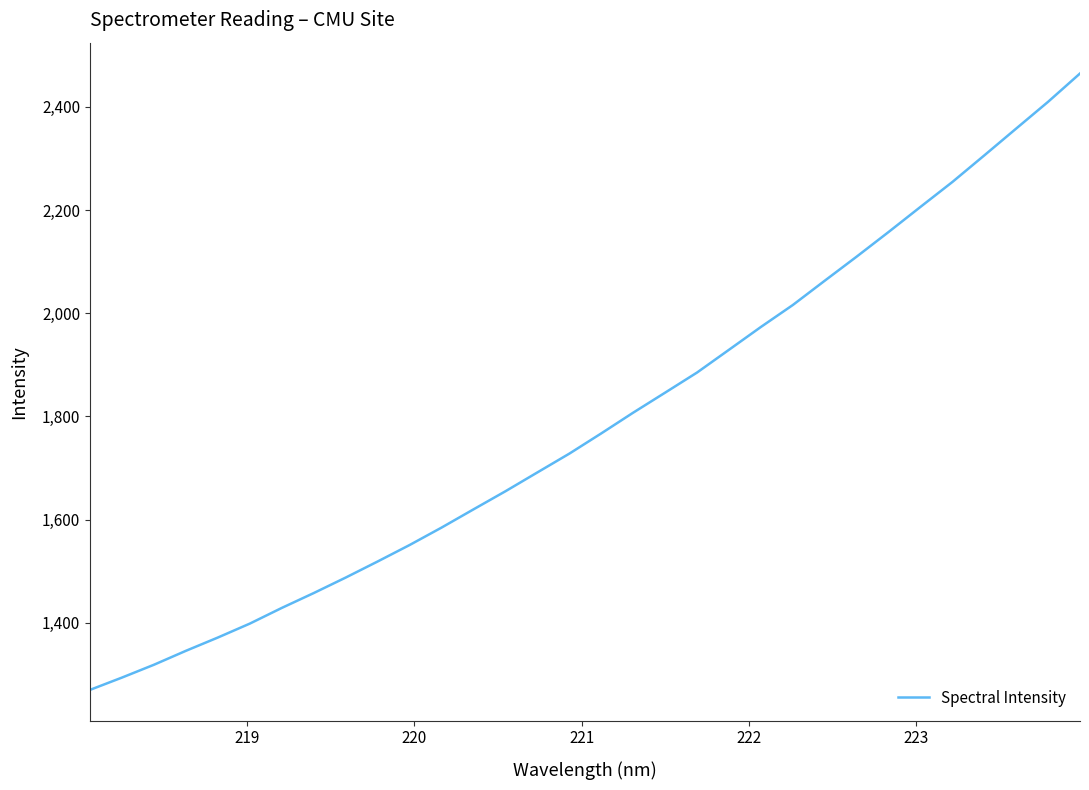

What is the maximum value shown in the chart?

2464.5